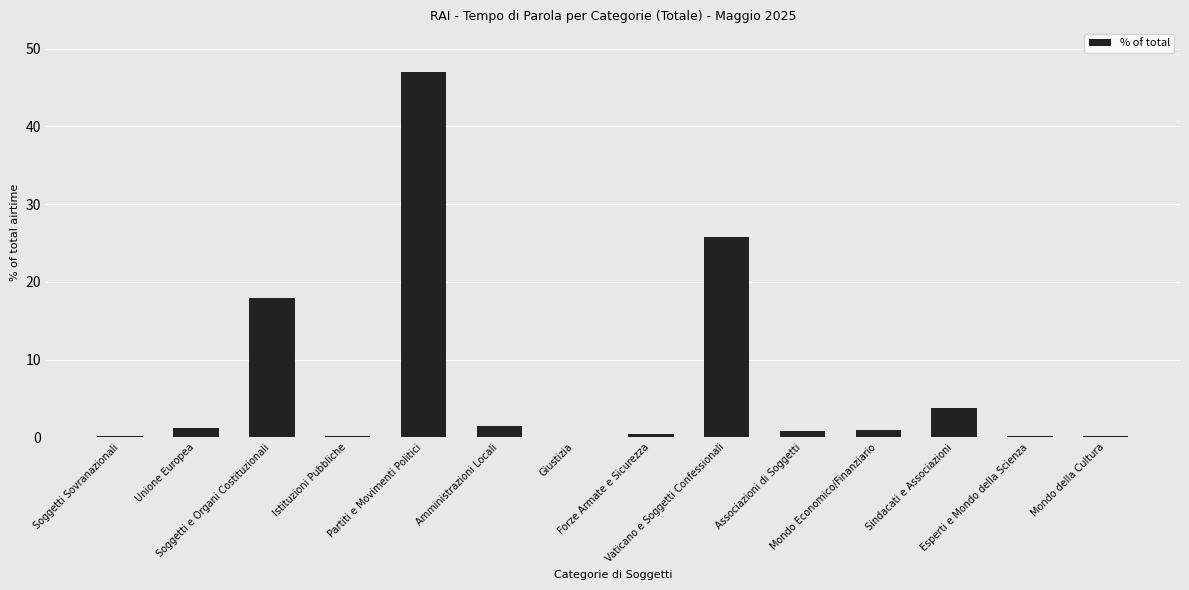

What is the sum of all values?

100.0